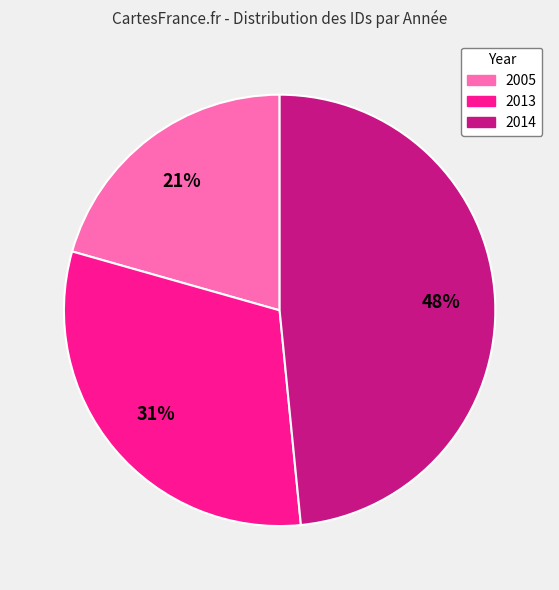

Is there a majority slice in this chart?

No